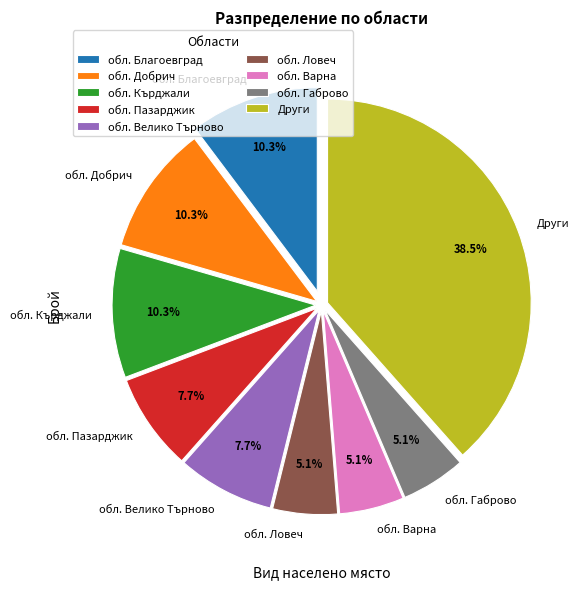

Does обл. Пазарджик represent more than half of the total?

No